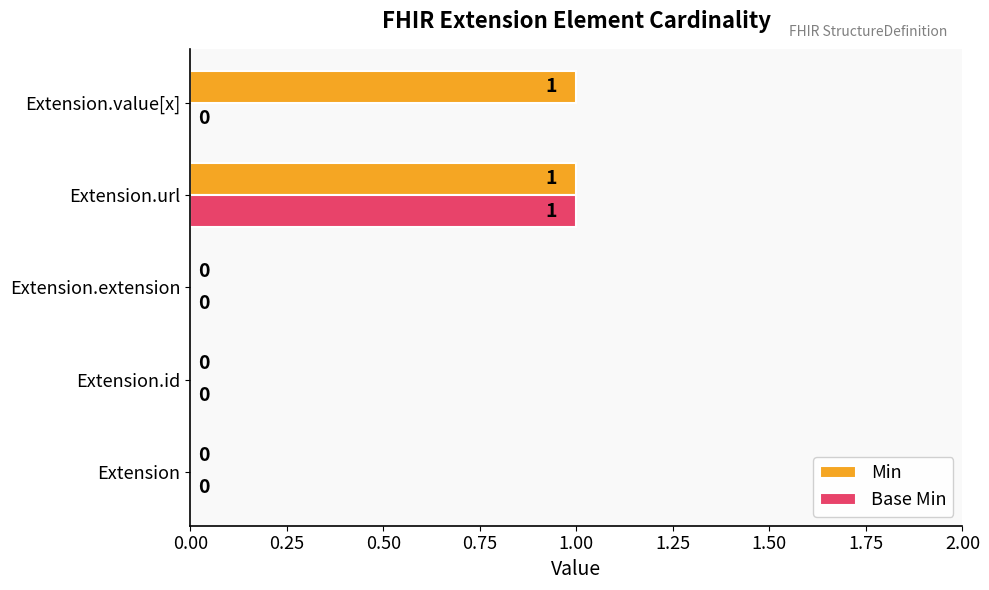

Is the value of Min at Extension.id greater than the value of Base Min at Extension.url?

No